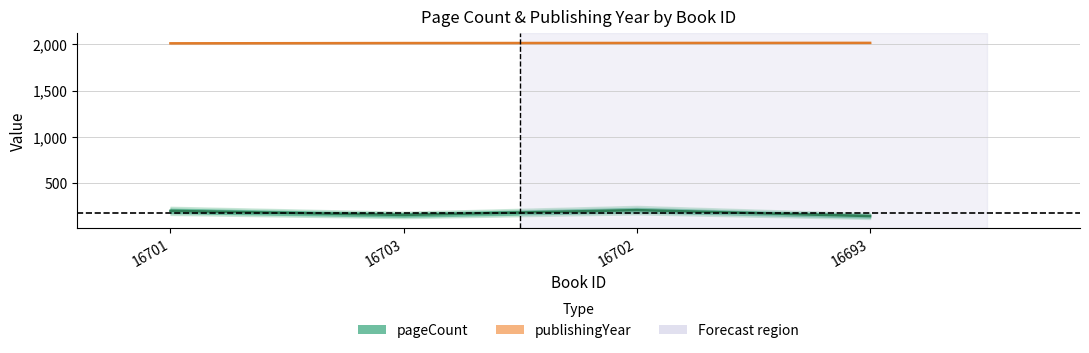

At which category does pageCount reach its first local valley?

16703